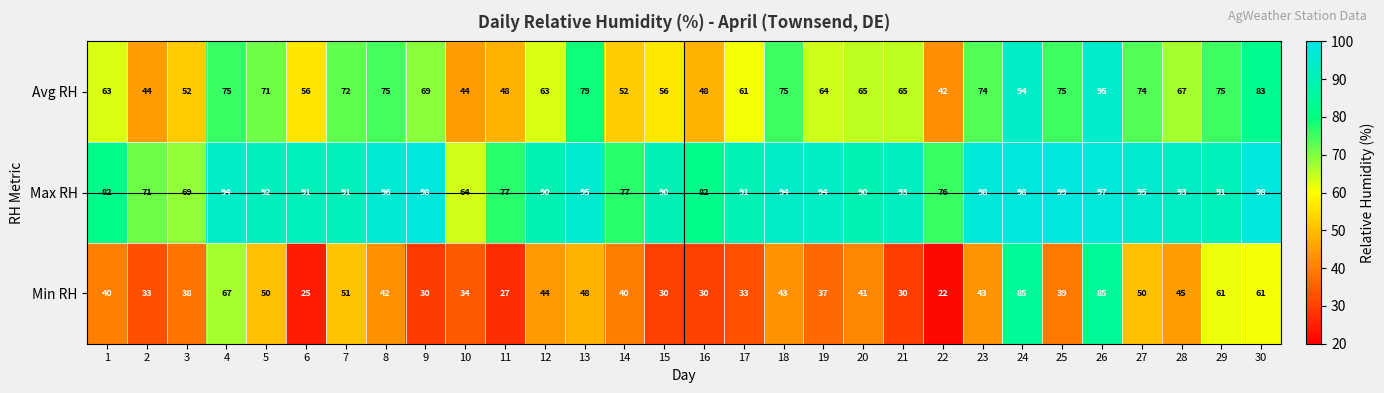

Read the Min RH value at 29, to the nearest 10.

60